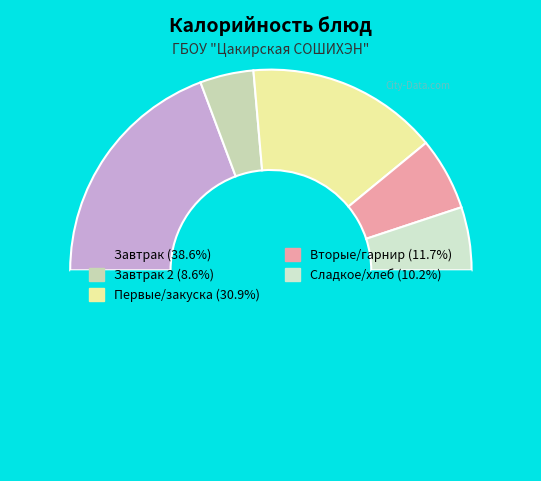

Count the number of slices in the pie.

6